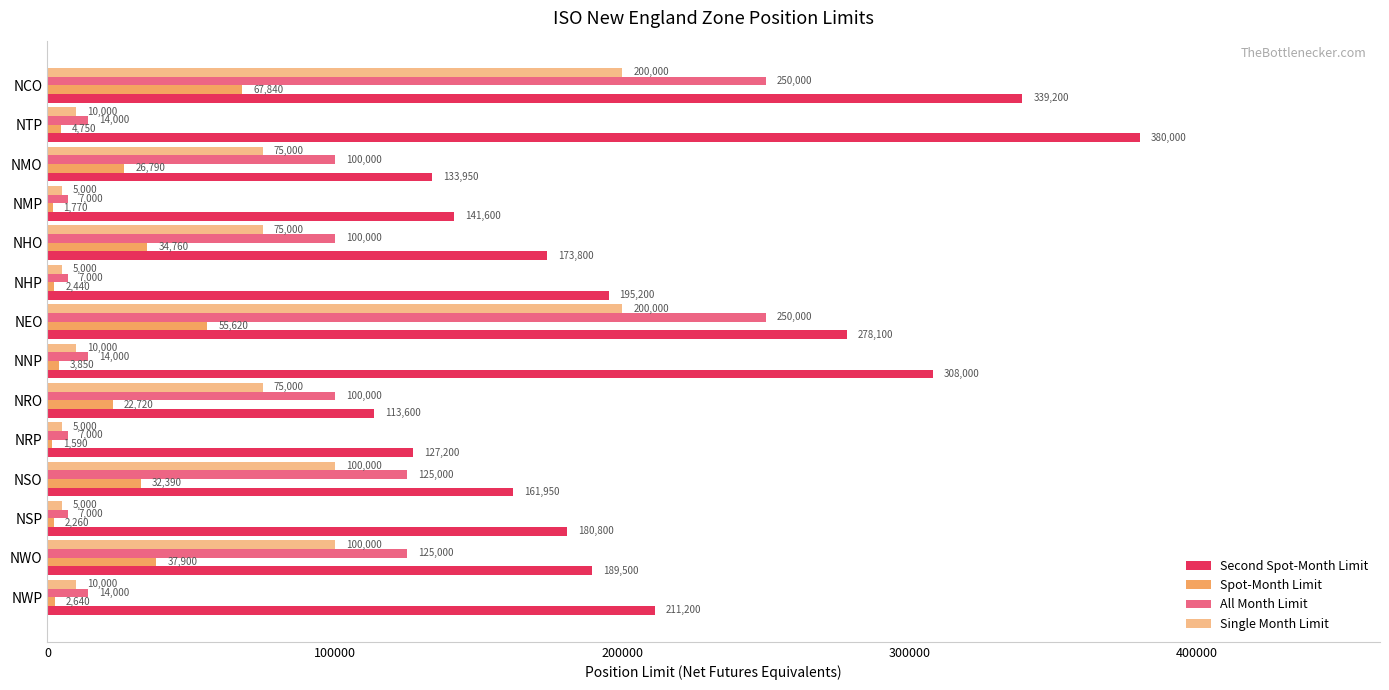

How many series are shown in this chart?

4